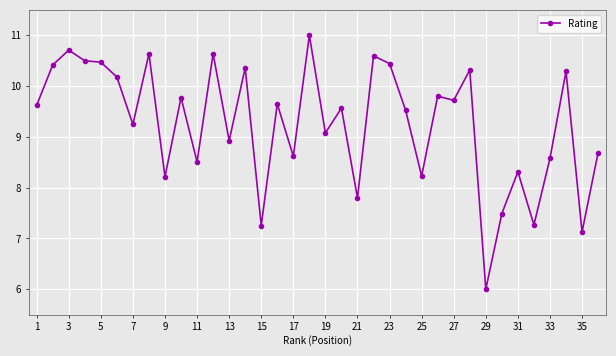

What is the value of the 9th point from the left?

8.2